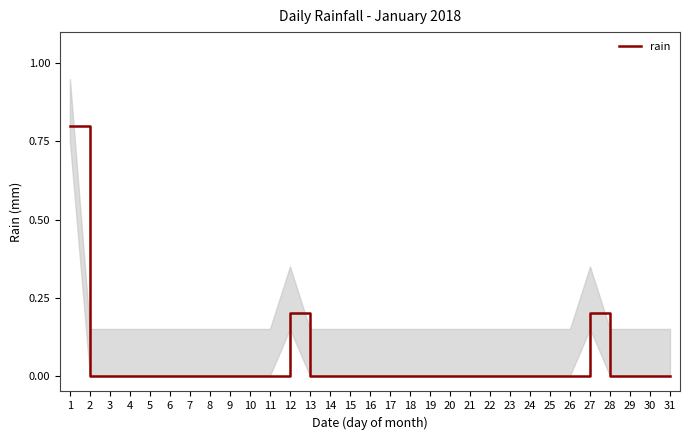

Count the values in the range 0 to 1.

31